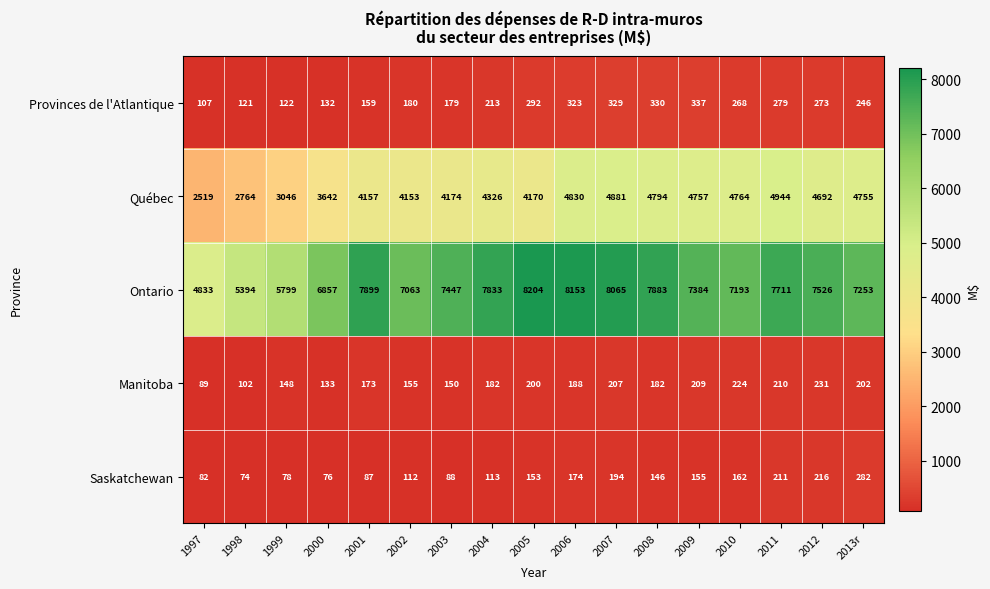

What is the average value of the Manitoba series?

176